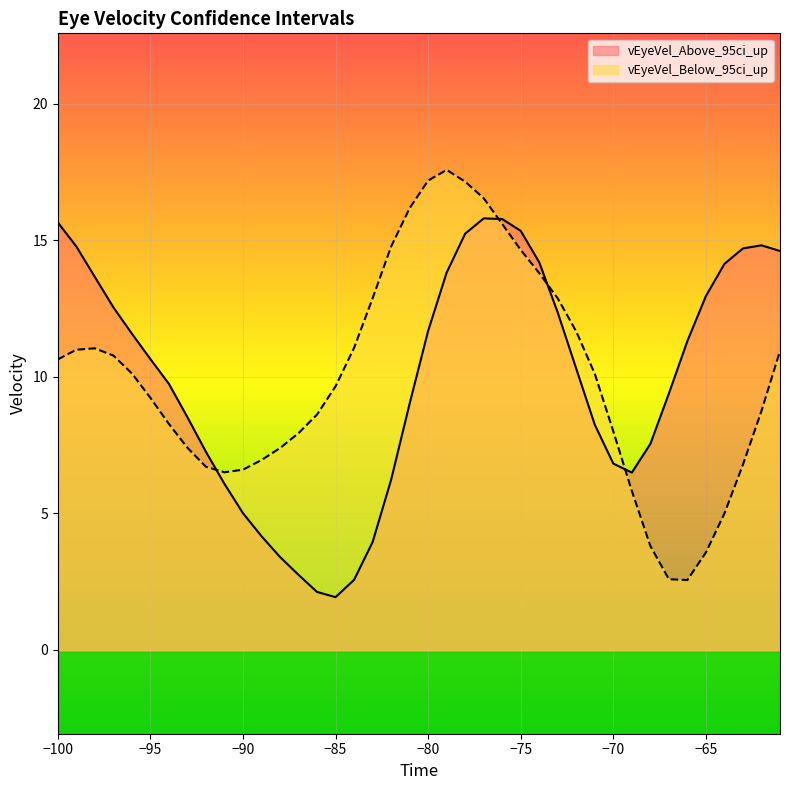

What is the value of the vEyeVel_Below_95ci_up point at the 11th from the left?

6.6